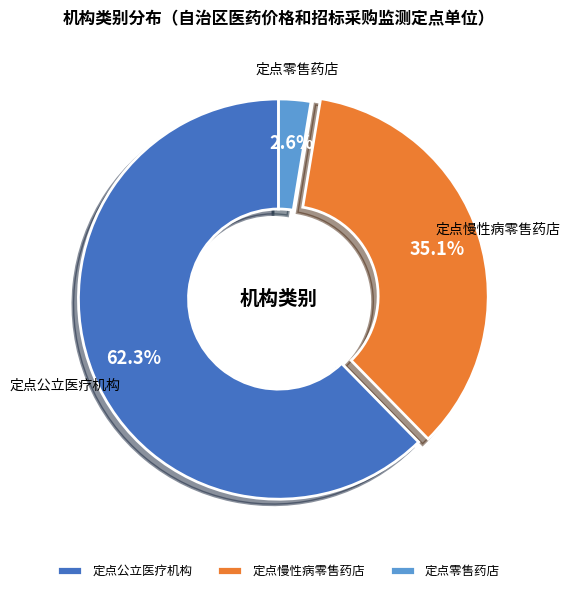

Do 定点慢性病零售药店 and 定点零售药店 together represent more than half of the pie?

No